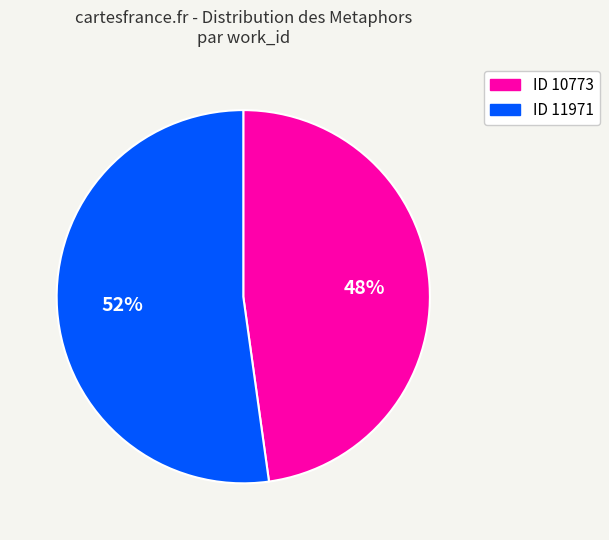

Is there any slice that represents more than half of the pie?

Yes